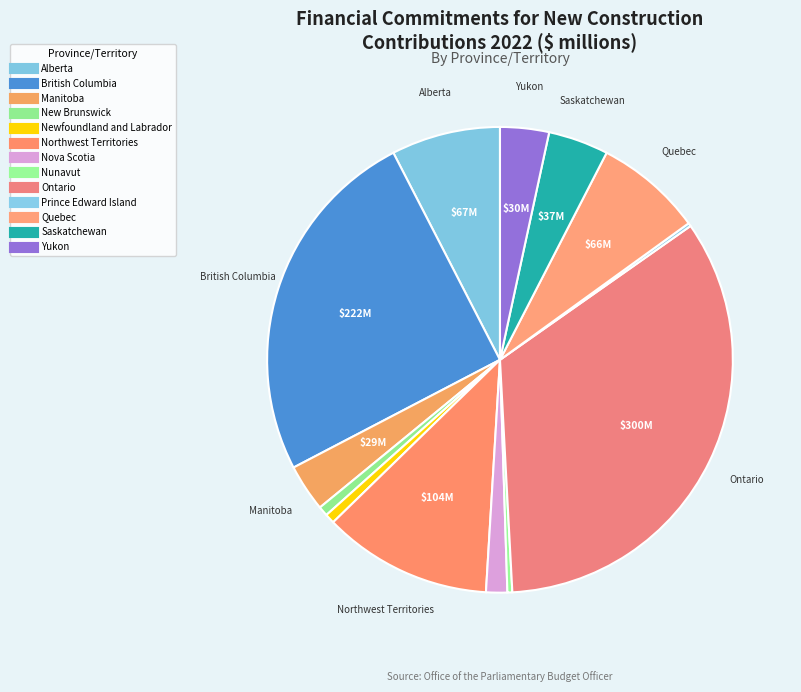

Does Manitoba account for over 50% of the chart?

No